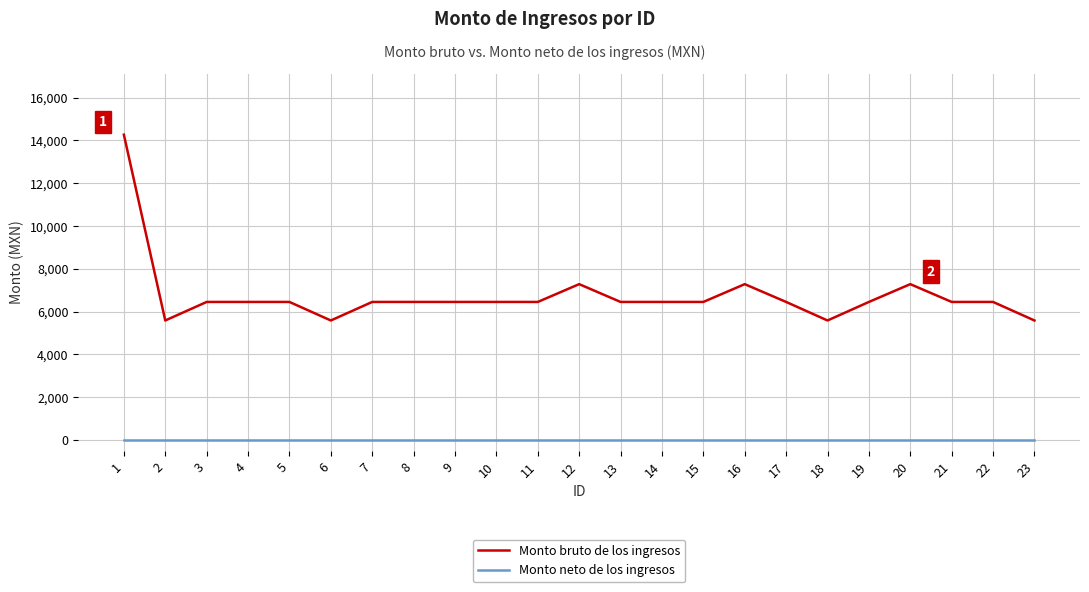

True or false: Monto bruto de los ingresos and Monto neto de los ingresos intersect in this chart.

False